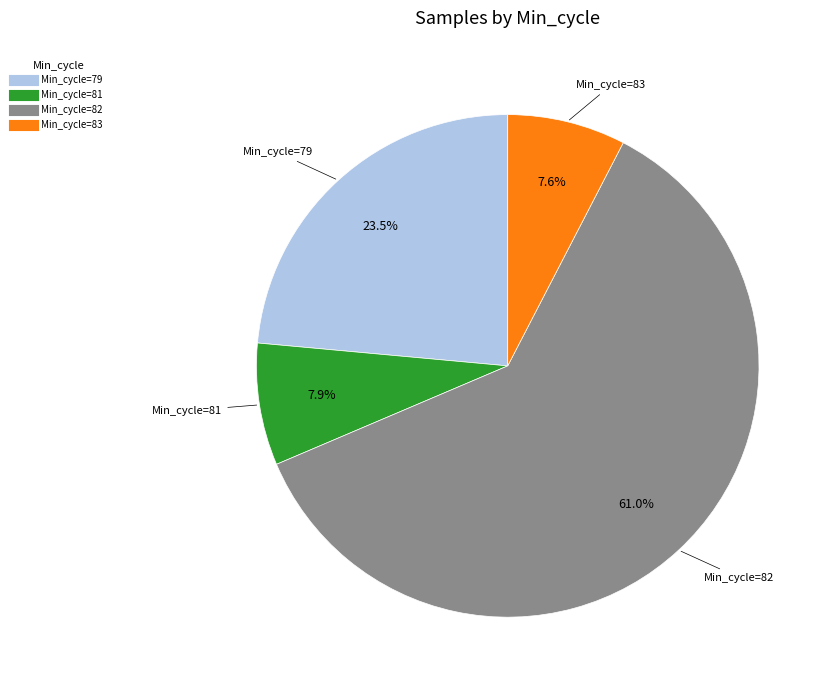

Is there any slice that represents more than half of the pie?

Yes